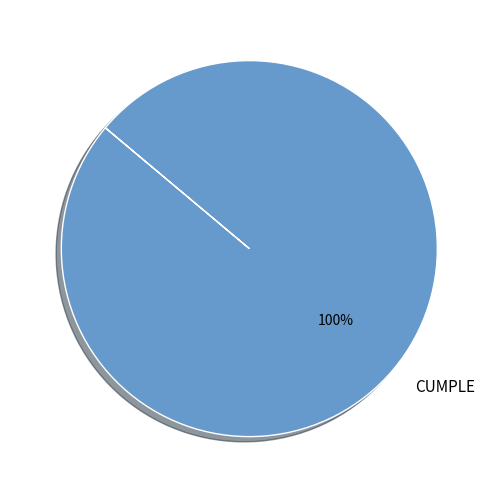

True or false: CUMPLE accounts for 100% of the total.

True